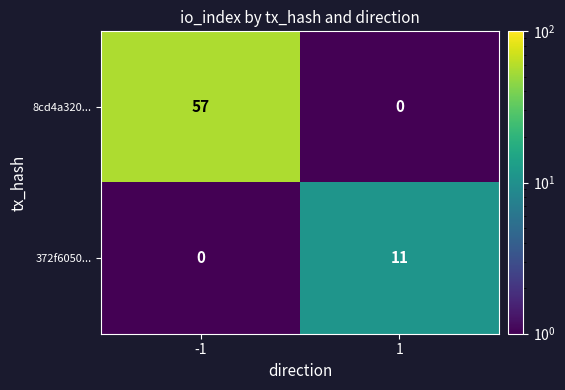

How many distinct data groups are displayed?

2